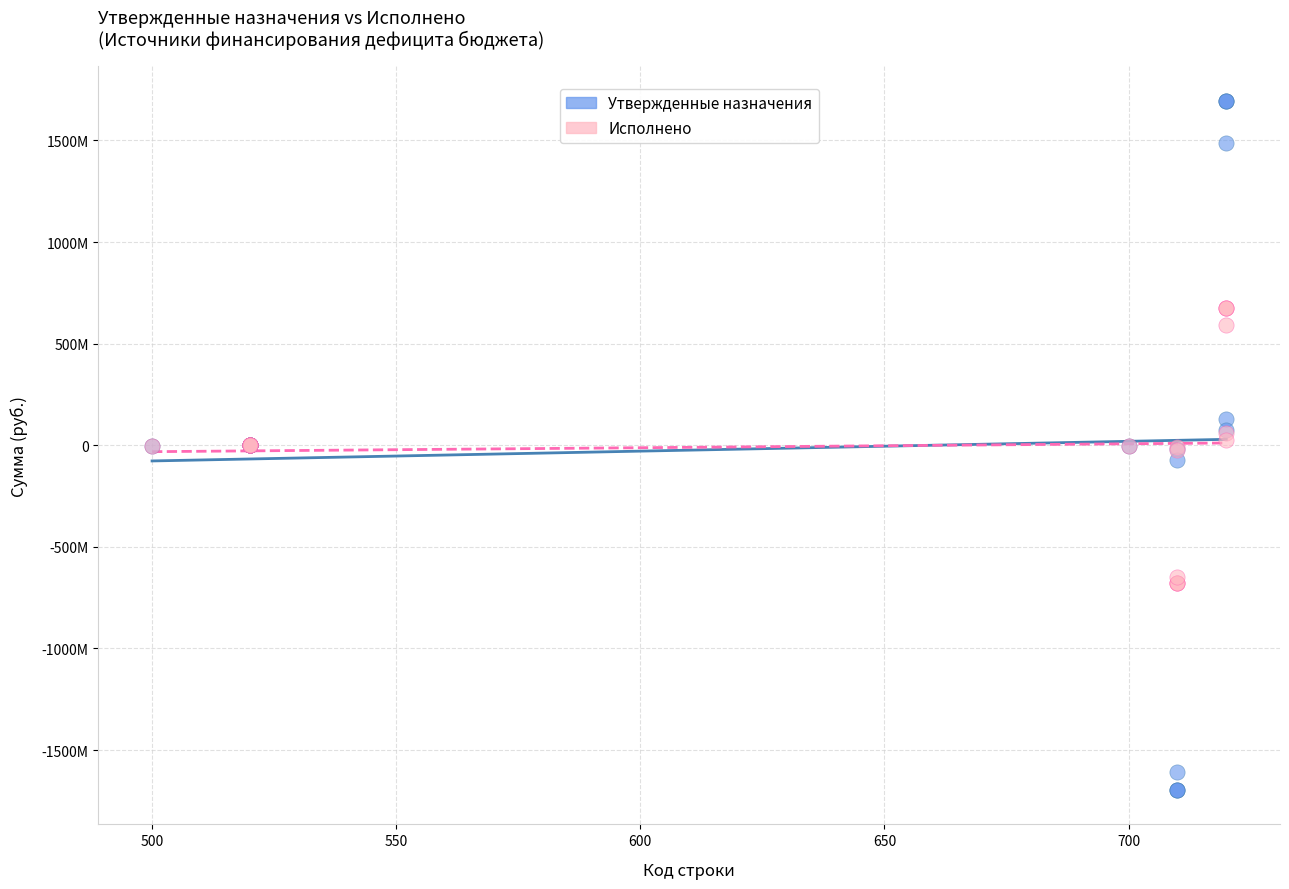

What are all the series names shown in the legend?

Утвержденные назначения, Исполнено